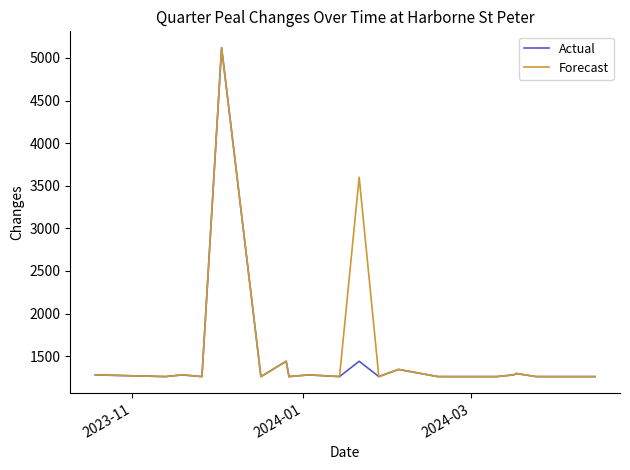

In Actual, how many points are higher than both neighbors (excluding endpoints)?

7